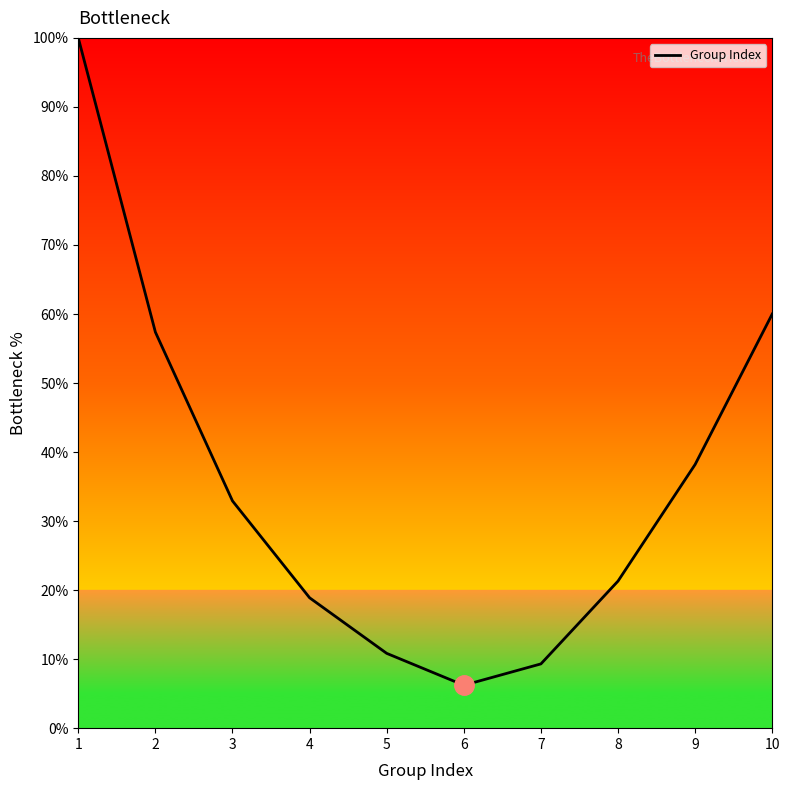

Which label corresponds to the largest value in the chart?

1